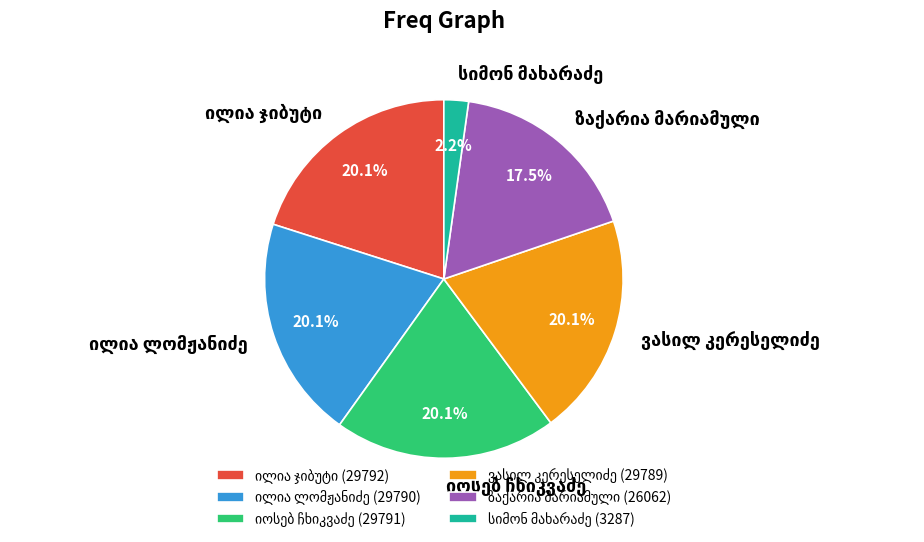

Is there any slice that represents more than half of the pie?

No